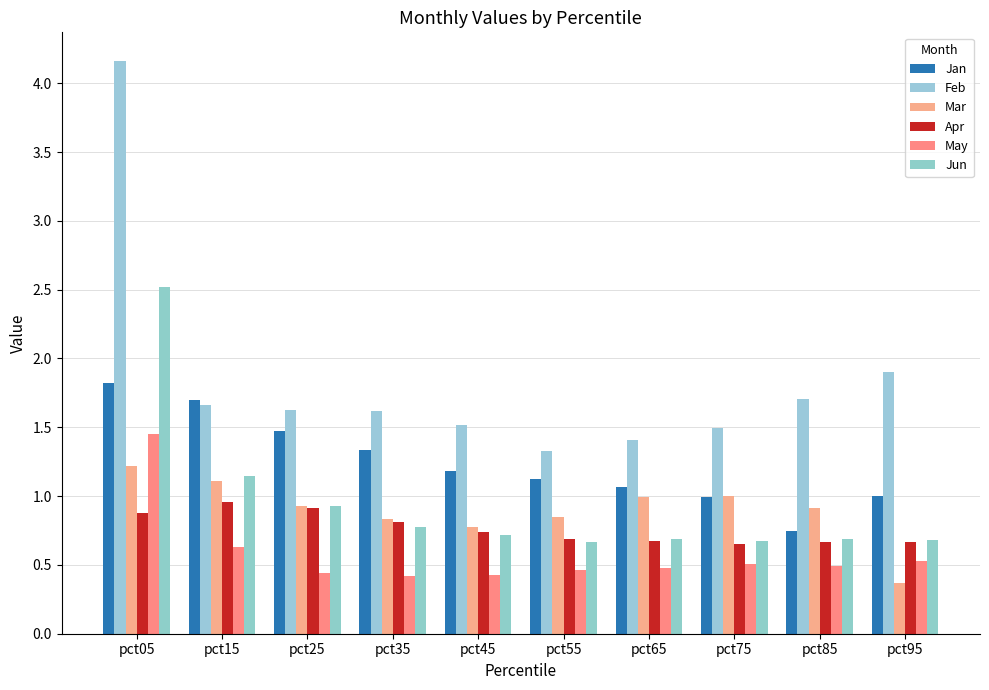

Which category has the highest value across all series?

pct05